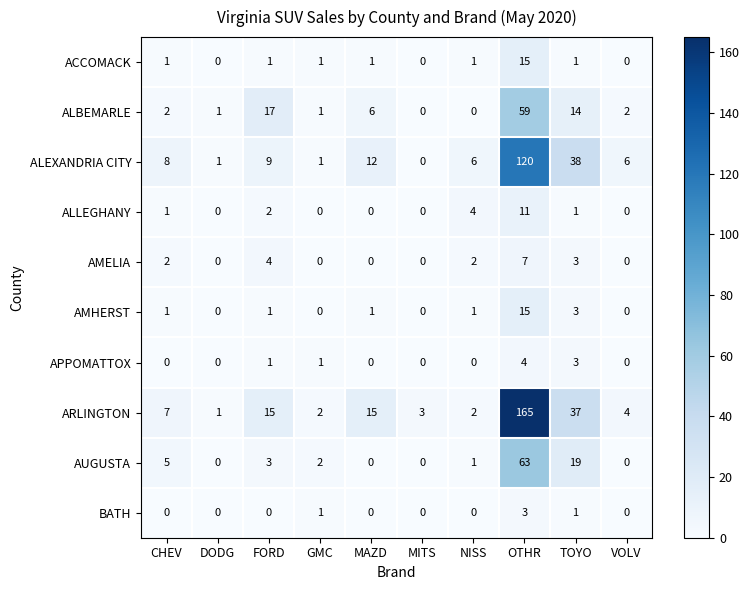

Is it true that ARLINGTON equals 1 at GMC?

False